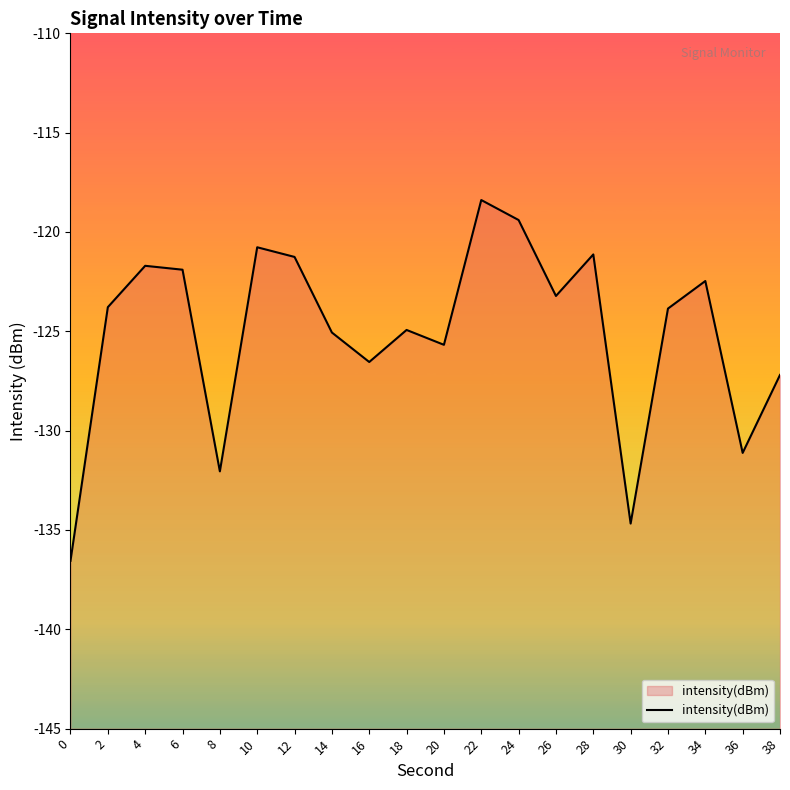

True or false: the data has more than 2 interior local peaks.

True